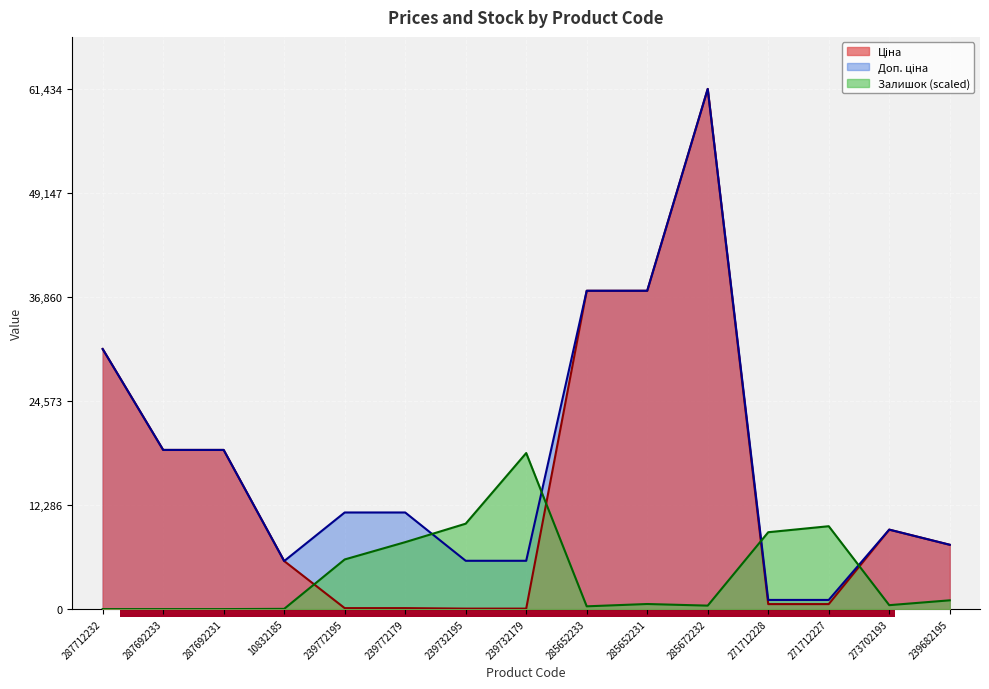

At which category does the chart reach its peak across all series?

285672232